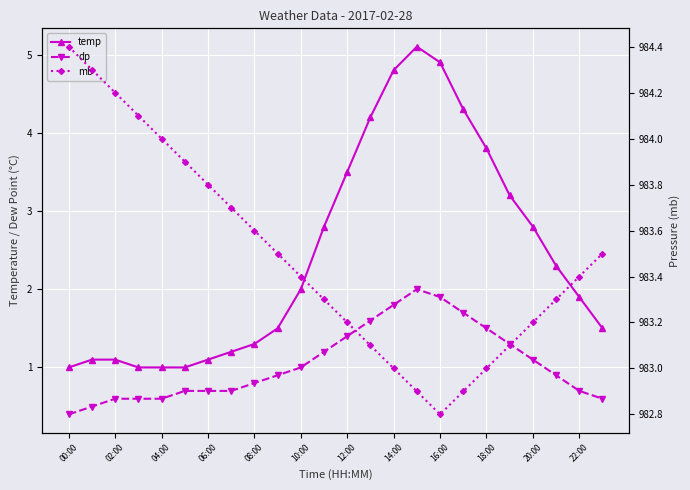

Between 20:00 and 22:00, which is larger?

20:00